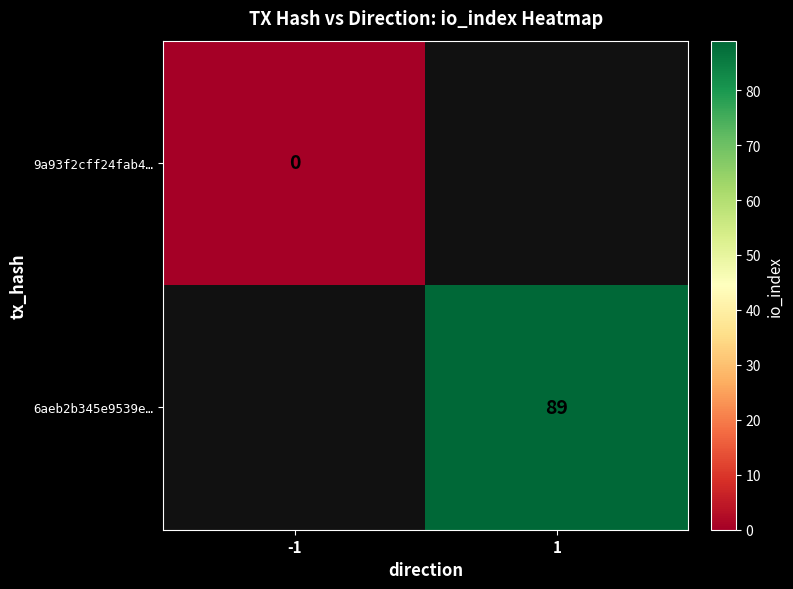

True or false: 6aeb2b345e9539e… has a value of 152 at 1.

False